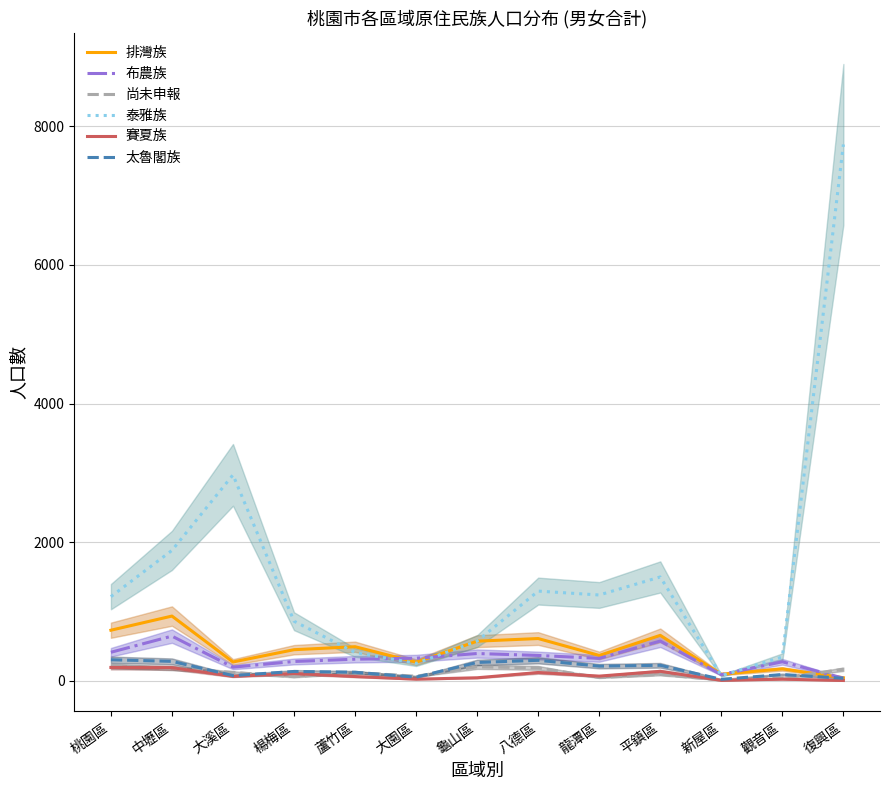

What value does the 布農族 series have at 新屋區, to the nearest 100?

100